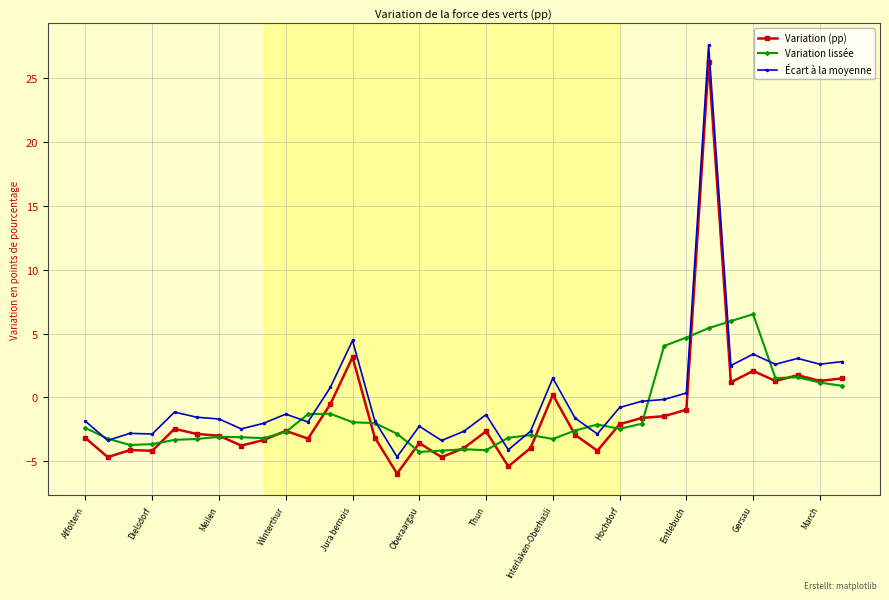

What is the value of the Écart à la moyenne point at the 1st from the left?

-1.9